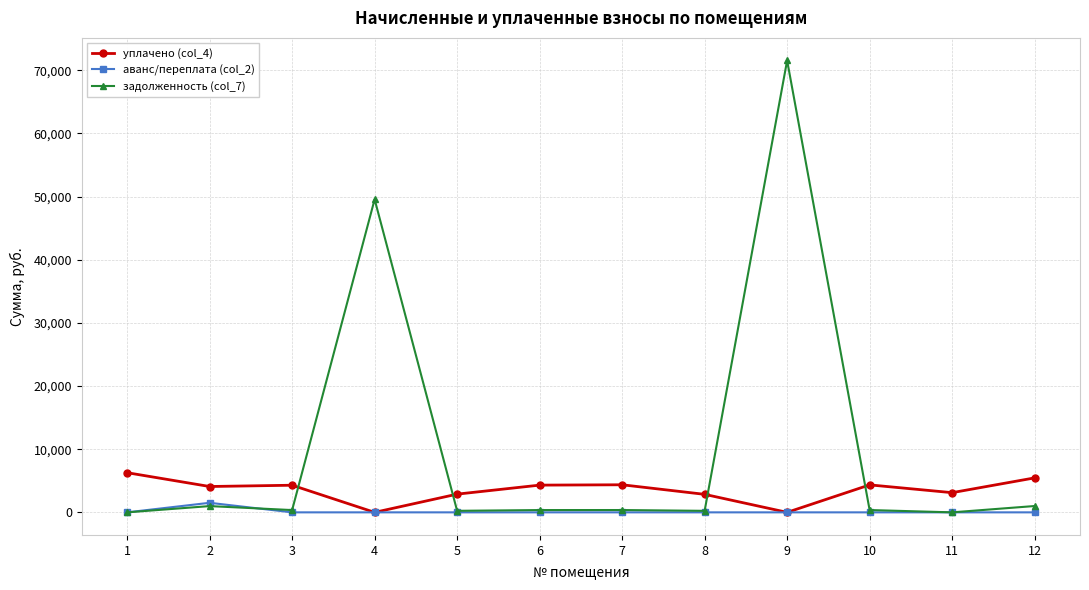

The value of уплачено (col_4) at 6 is 4310.9. True or false?

True